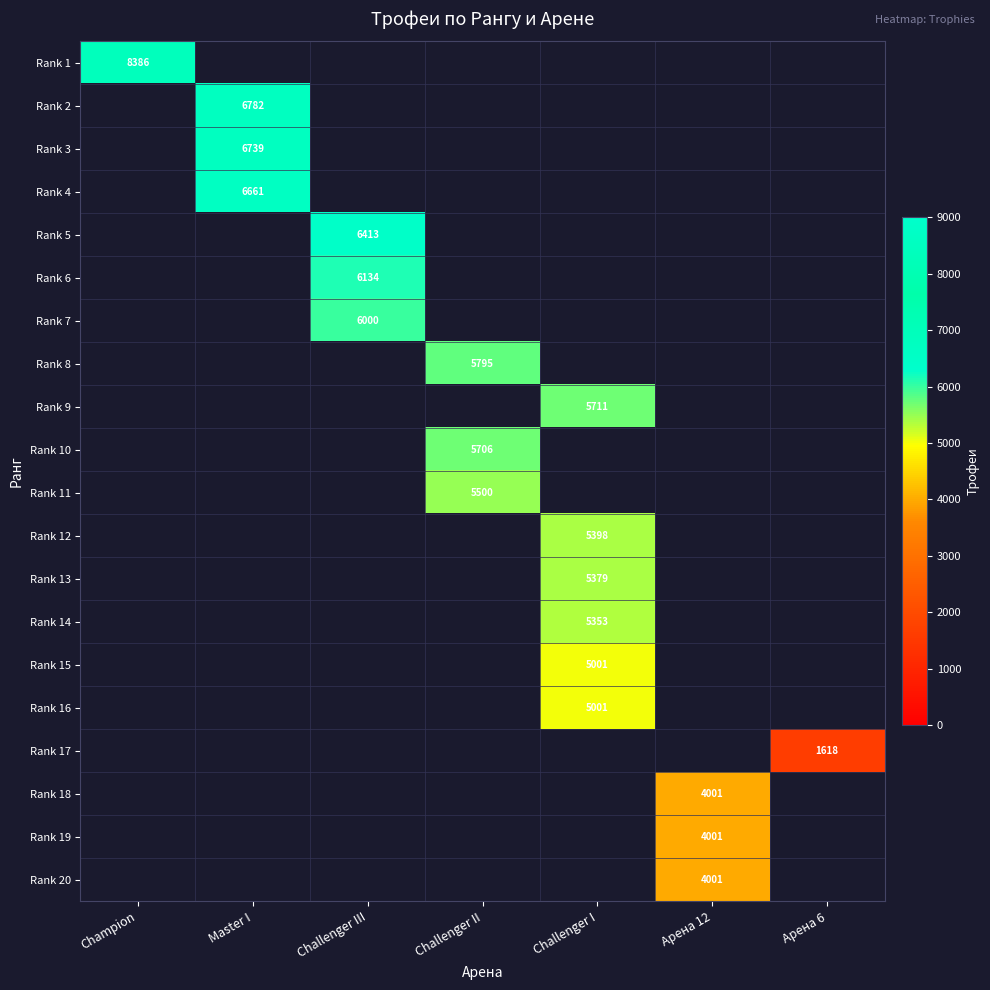

The value of Rank 10 at Challenger II is 2870. True or false?

False